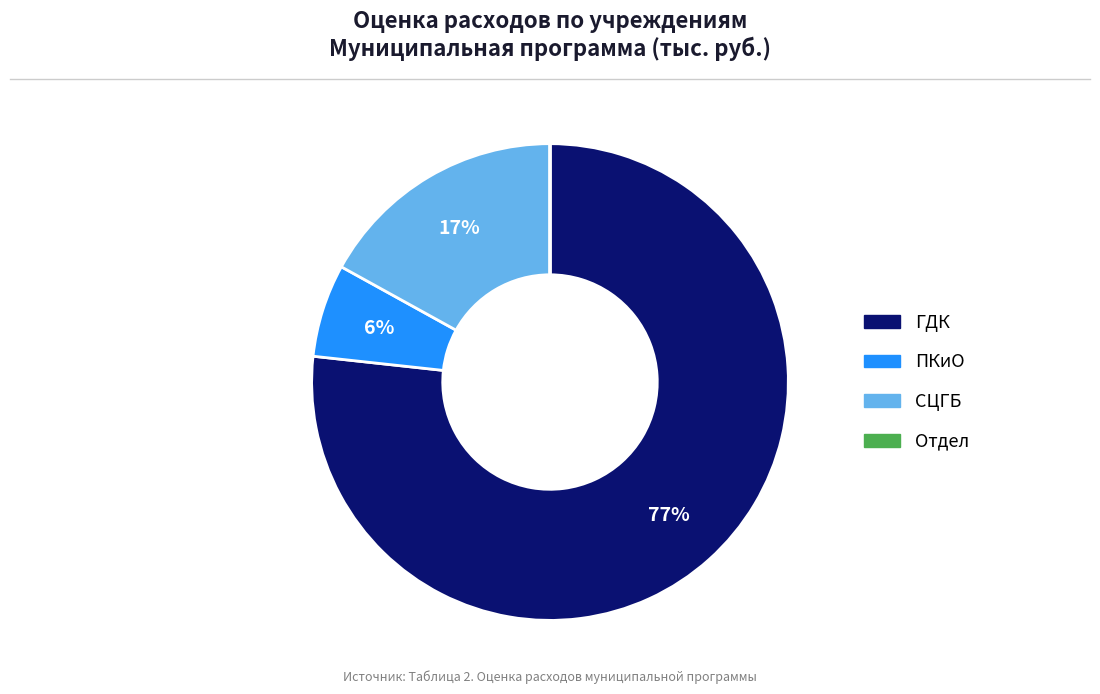

To the nearest percent, what is the average slice percentage?

25%